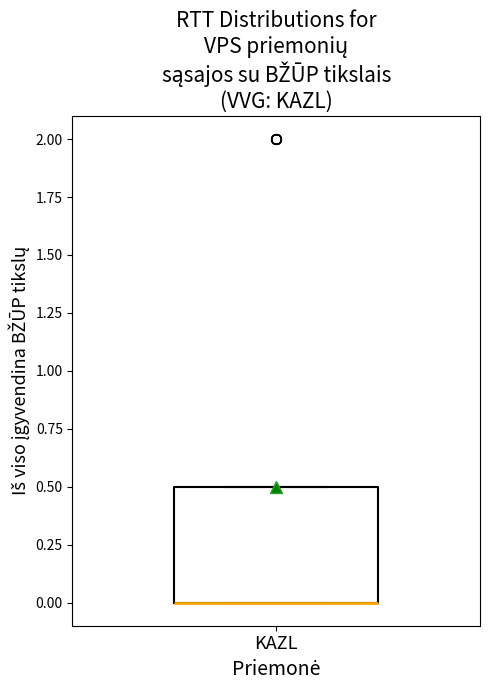

Read this box plot against the y-axis: the position of the median line, the range covered by the box, and the ends of both whiskers. The values are not printed on the chart, so give them approximately, as read against the axis.

median 0.0 (drawn on the box's lower edge), box 0.0 to 0.5, whiskers 0.0 to 0.5